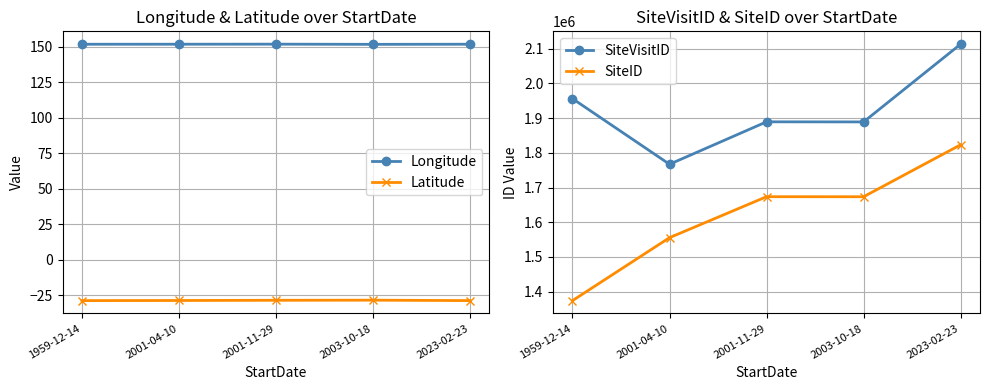

What is the label of the 4th point from the left?

2003-10-18